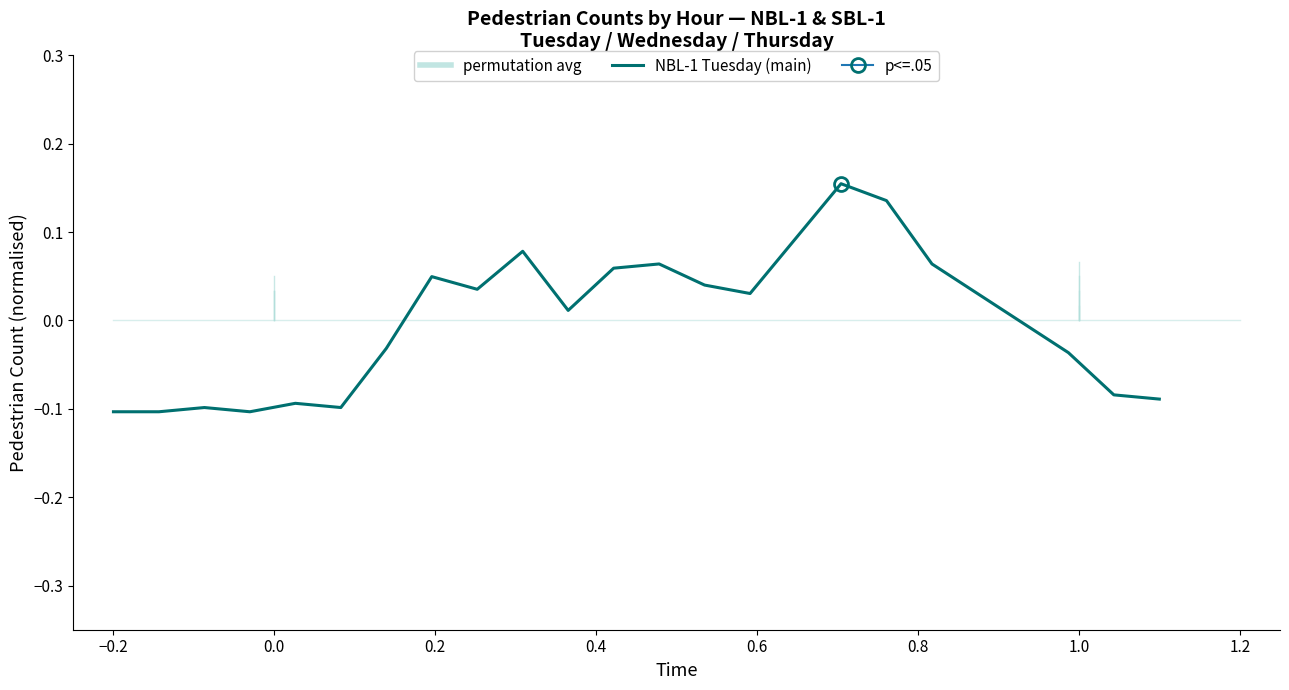

How many points are lower than both their immediate neighbors (excluding endpoints)?

5